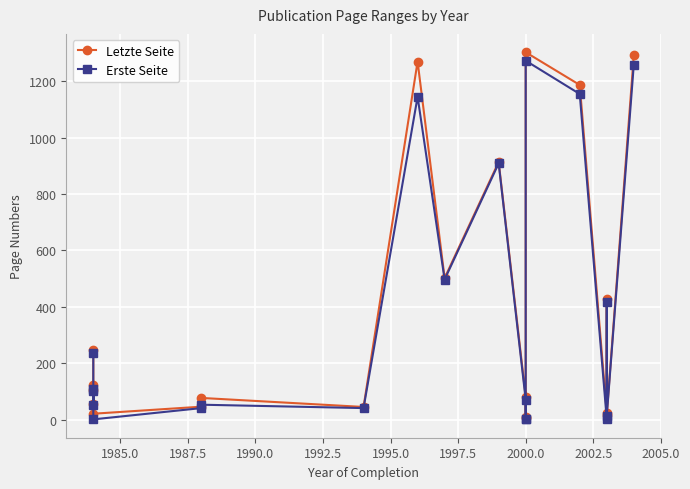

True or false: Erste Seite and Letzte Seite cross at least once.

False